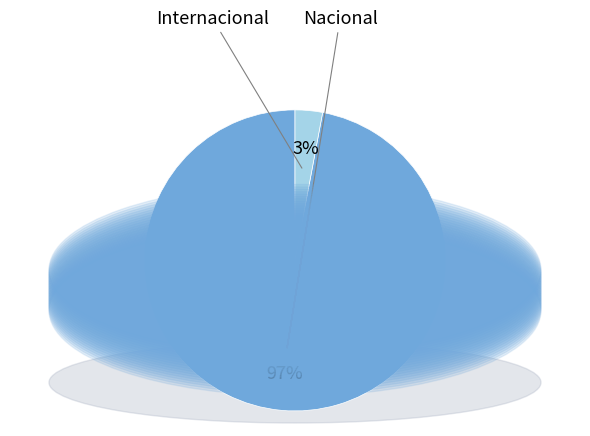

Is there a majority slice in this chart?

Yes